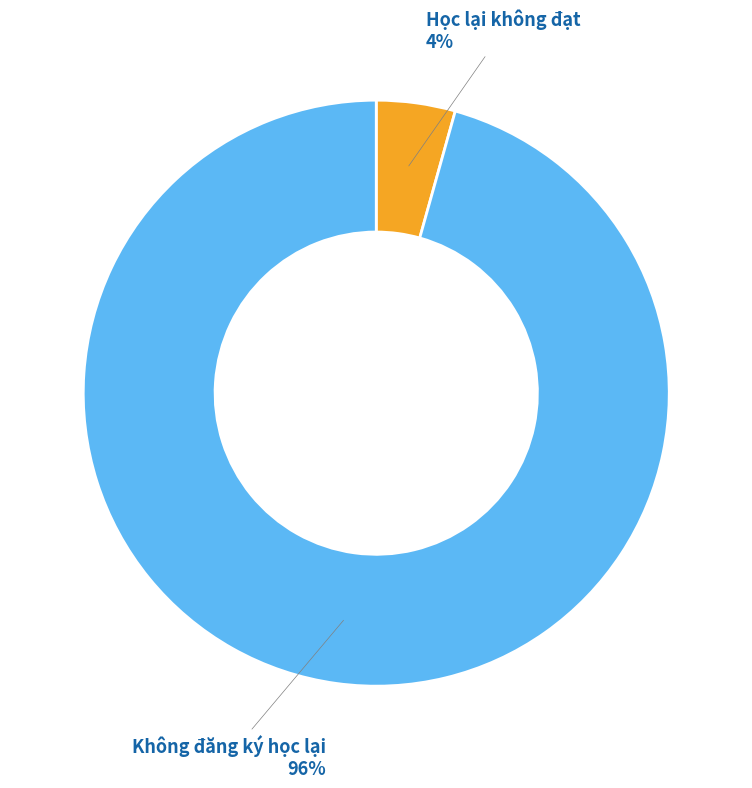

To the nearest percent, what is the combined percentage of Không đăng ký học lại and Học lại không đạt?

100%